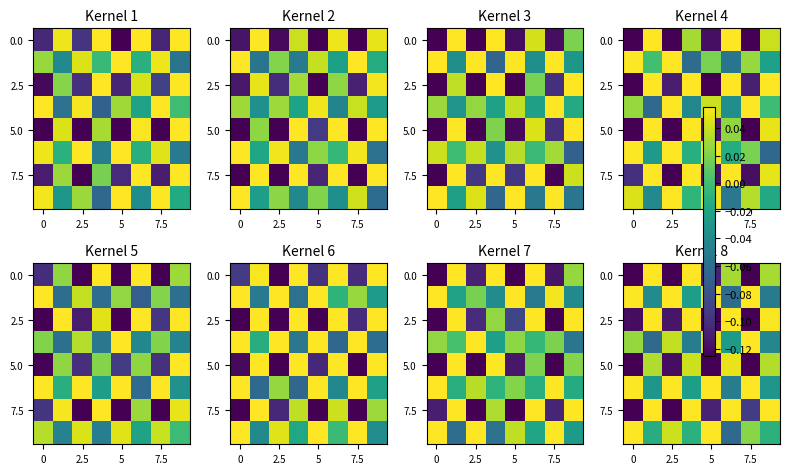

True or false: 2.5 has a value of -0.1 at 2.5.

False